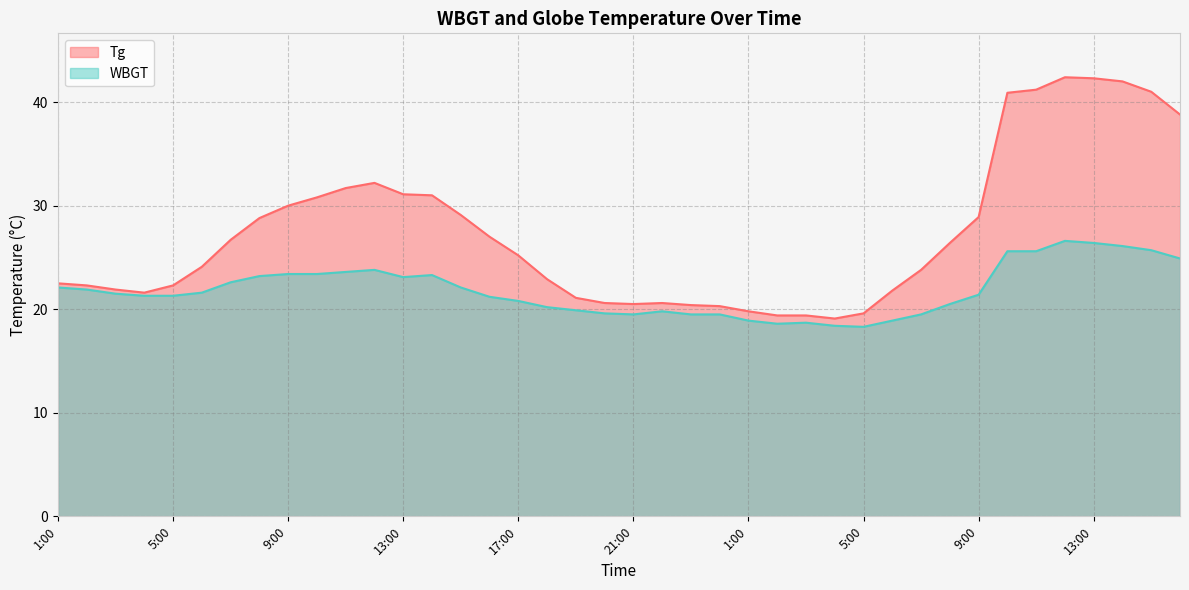

What is the label of the 34th point from the right?

7:00